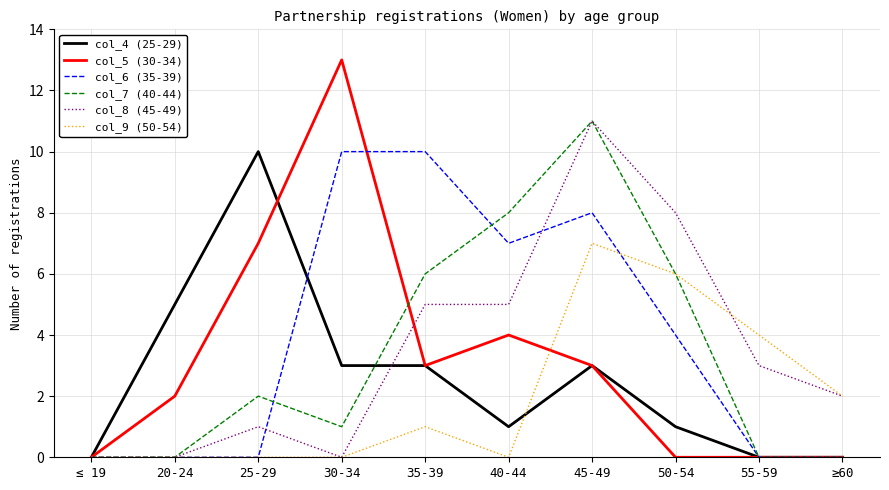

Which series changed the most between 40-44 and ≥60?

col_7 (40-44)